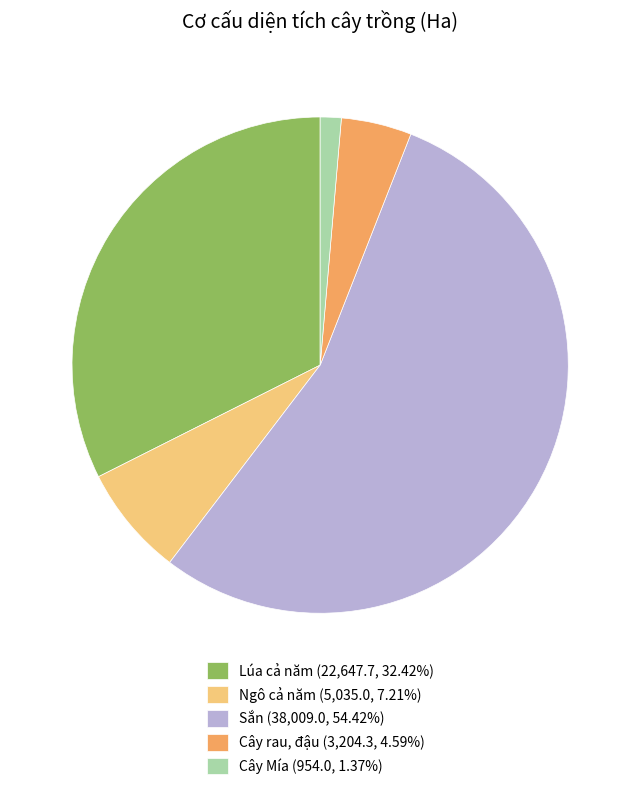

Rank the categories by value from highest to lowest.

Sắn, Lúa cả năm, Ngô cả năm, Cây rau, đậu, Cây Mía